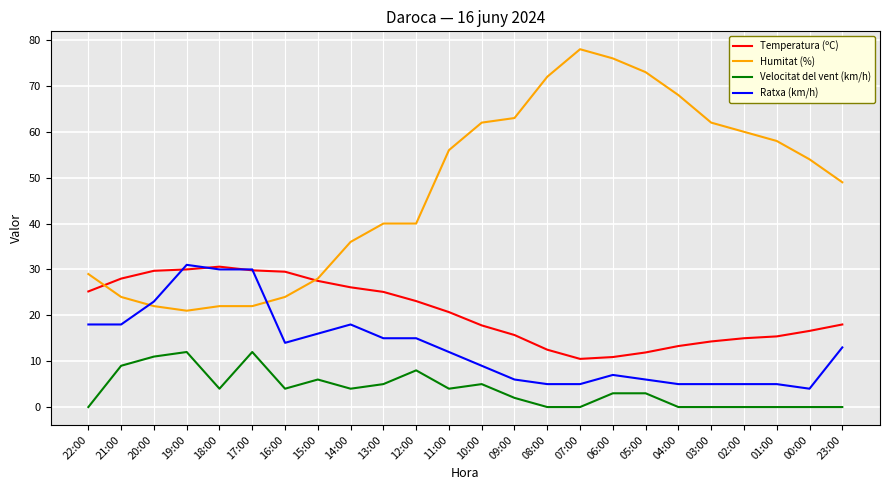

Which series changed the most between 21:00 and 16:00?

Velocitat del vent (km/h)